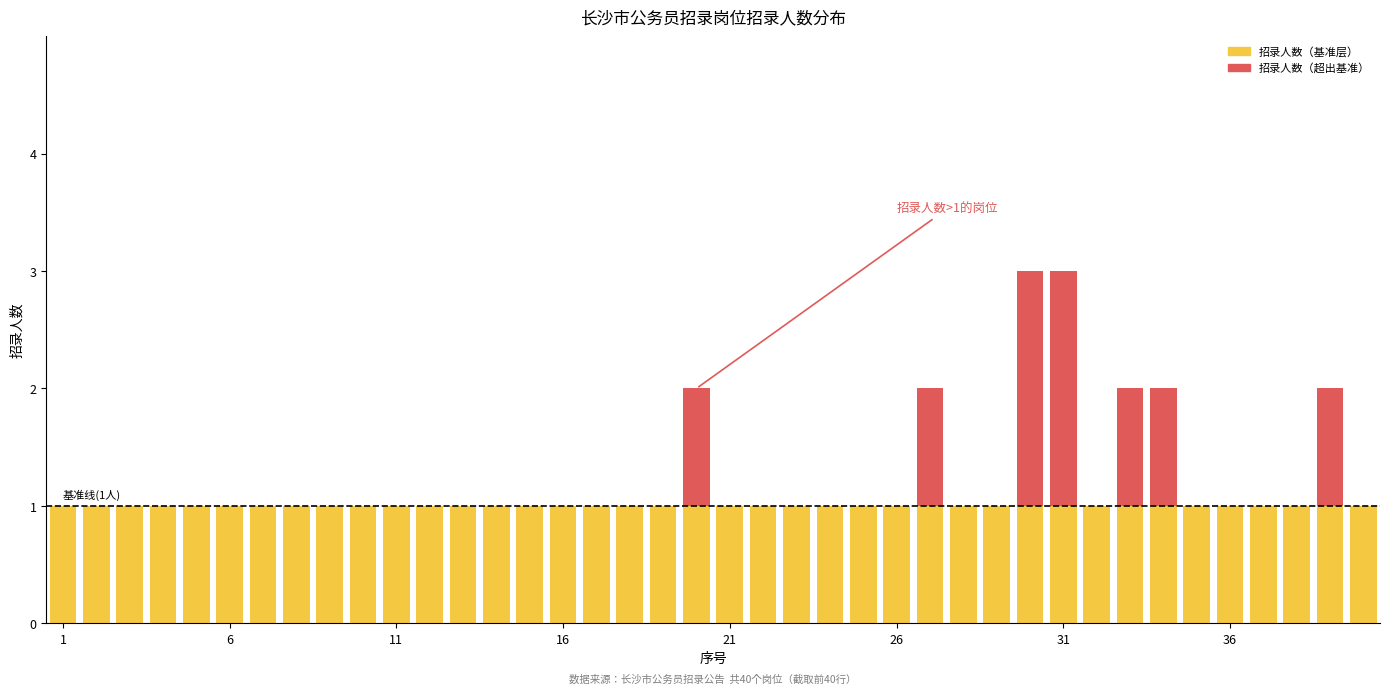

How many series are shown in this chart?

2